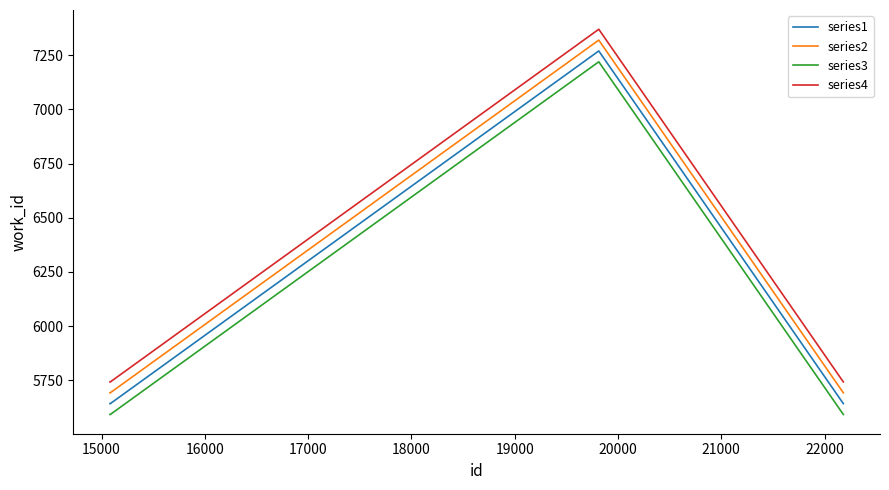

What is the difference between the maximum and minimum values in the series3 series?

1626